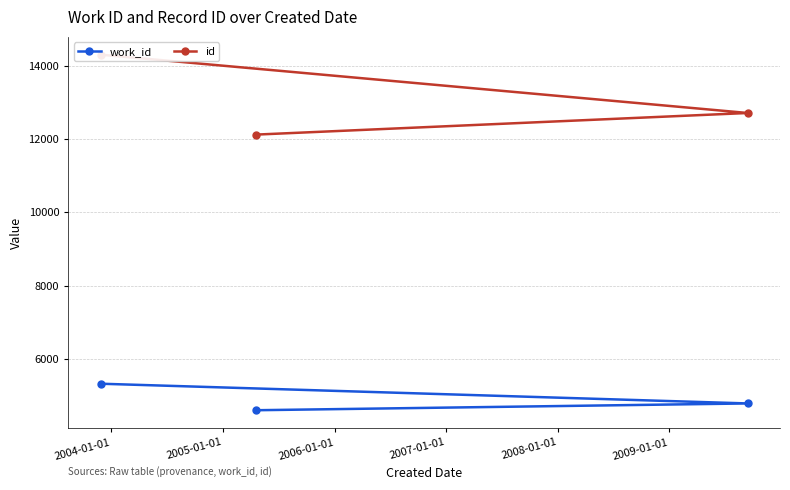

What is the value of the work_id point at the 3rd from the left?

4790